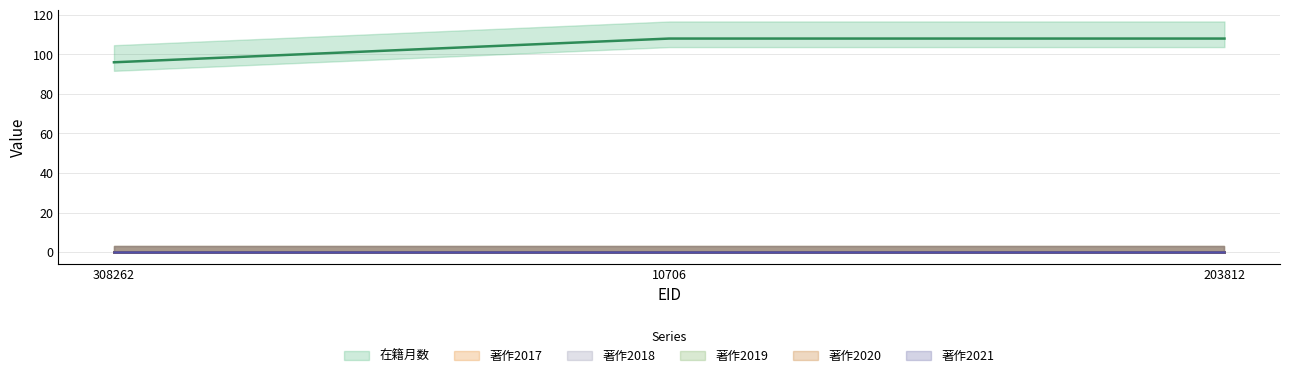

Reading right to left, list all the values displayed in this chart.

在籍月数: 108	108	96
著作2017: 0	0	0
著作2018: 0	0	0
著作2019: 0	0	0
著作2020: 0	0	0
著作2021: 0	0	0